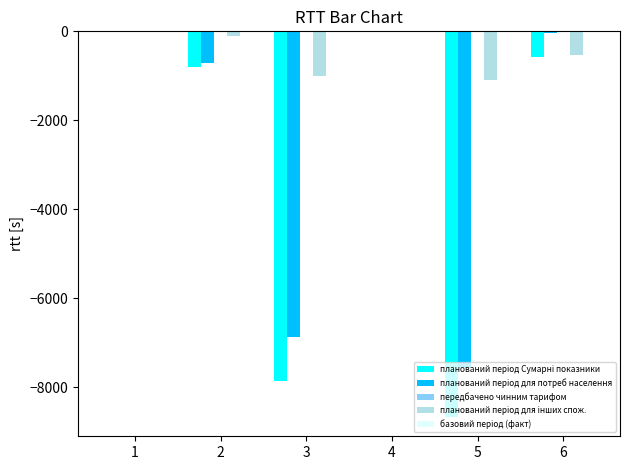

What is the total value across all series at 5?

-17327.5